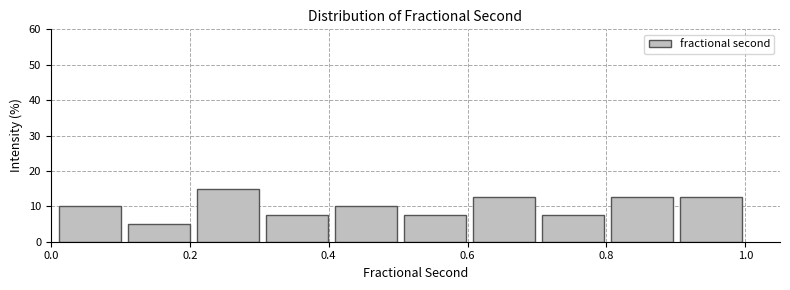

Which range on the x-axis has the tallest bar?

0.2 to 0.3